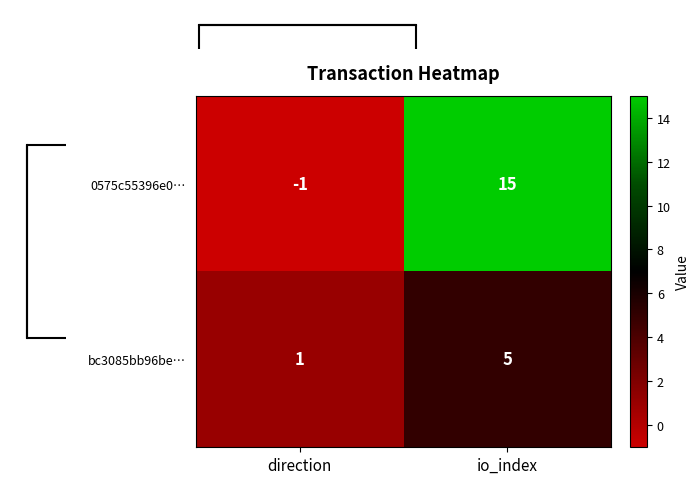

The value of bc3085bb96be… at direction is 1. True or false?

True